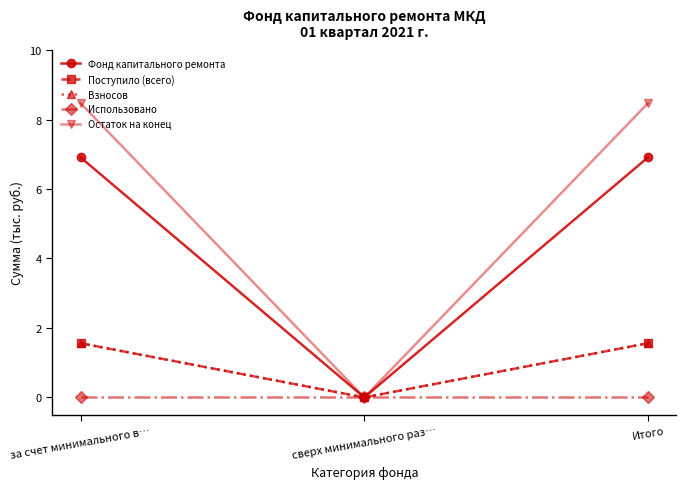

Does the chart have visible grid lines?

No